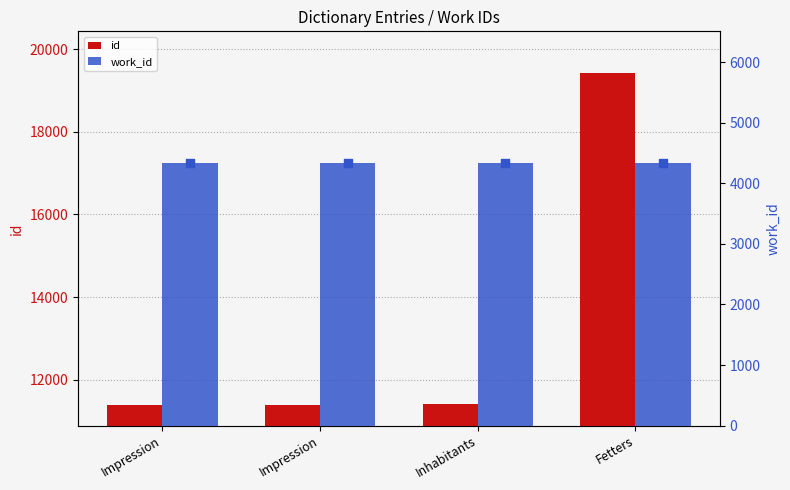

What is the total value across all series at Inhabitants?

15747